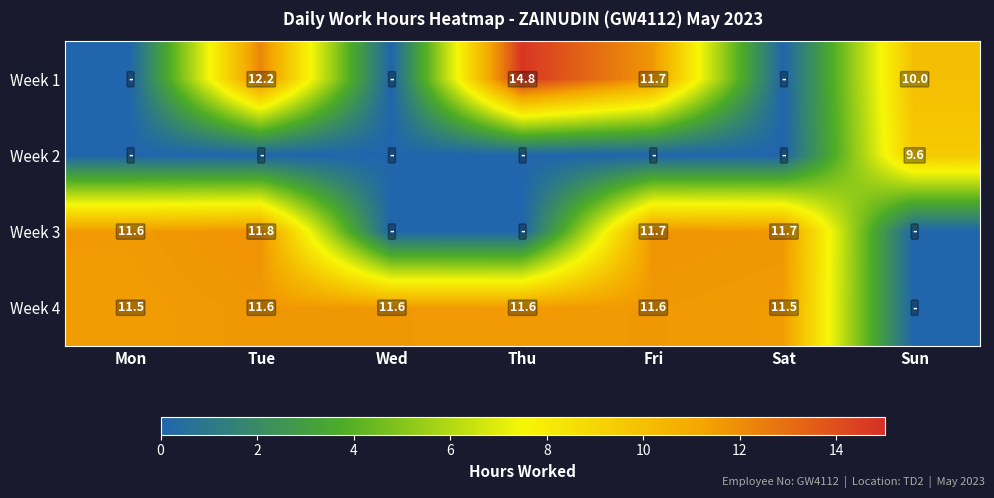

True or false: Week 1 has a value of 10.0 at Sun.

True